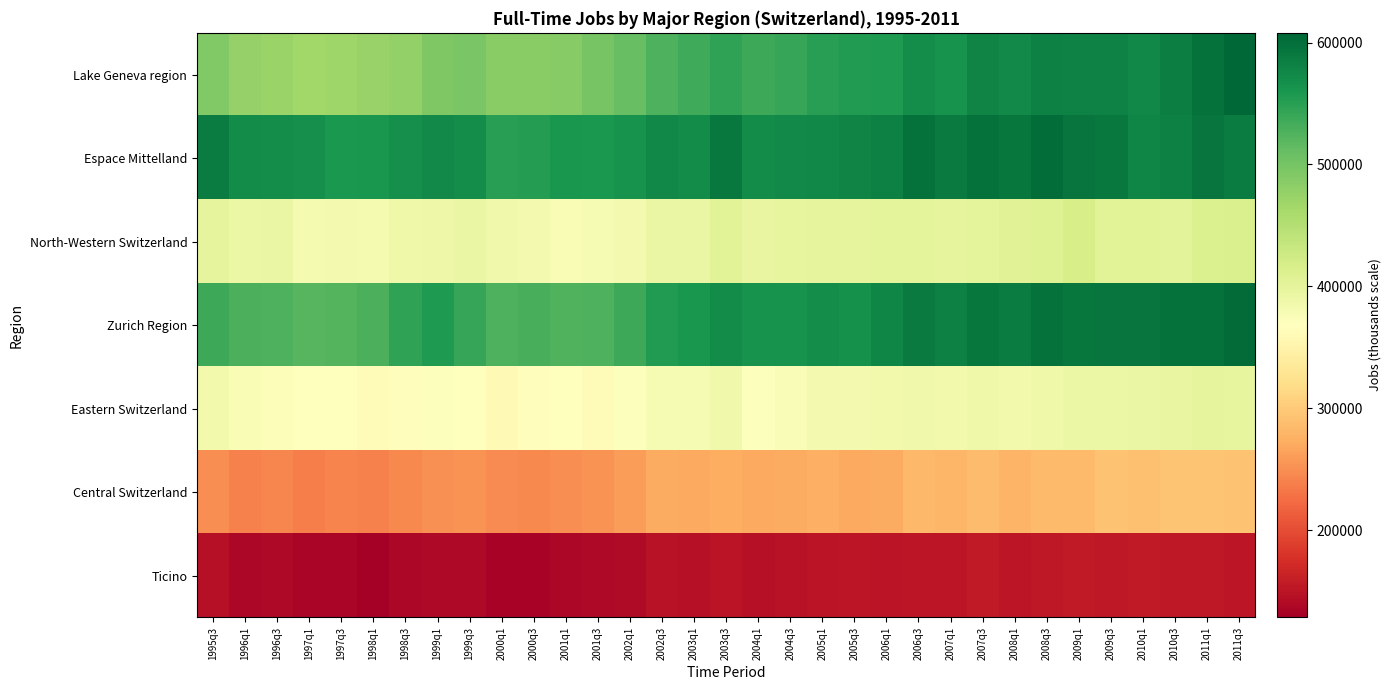

Reading right to left, extract all data points from this chart.

Lake Geneva region: 2011q3=607923.7	2011q1=596829.2	2010q3=584485.6	2010q1=574464.3	2009q3=580018.7	2009q1=580352.7	2008q3=583450.0	2008q1=573892.0	2007q3=579293.2	2007q1=564467.0	2006q3=569719.2	2006q1=557339.1	2005q3=554411.2	2005q1=550408.6	2004q3=541872.8	2004q1=538059.7	2003q3=545218.5	2003q1=535791.6	2002q3=527379.5	2002q1=509968.2	2001q3=497542.2	2001q1=487270.0	2000q3=486022.6	2000q1=485721.5	1999q3=496571.8	1999q1=493708.2	1998q3=477493.8	1998q1=474985.2	1997q3=467556.9	1997q1=467396.4	1996q3=472450.4	1996q1=476655.6	1995q3=490777.6
Espace Mittelland: 2011q3=586750.0	2011q1=593221.5	2010q3=582838.6	2010q1=577245.6	2009q3=589647.2	2009q1=594115.1	2008q3=601896.7	2008q1=591617.7	2007q3=598316.3	2007q1=588942.4	2006q3=597078.1	2006q1=582653.3	2005q3=579704.7	2005q1=574490.7	2004q3=573861.6	2004q1=570971.9	2003q3=590968.9	2003q1=572140.7	2002q3=575378.0	2002q1=564071.1	2001q3=558336.3	2001q1=559526.5	2000q3=553293.4	2000q1=551052.5	1999q3=569112.9	1999q1=573047.7	1998q3=568089.9	1998q1=560796.0	1997q3=558976.8	1997q1=567333.4	1996q3=570221.6	1996q1=572312.1	1995q3=586526.5
North-Western Switzerland: 2011q3=413703.4	2011q1=411411.4	2010q3=402804.8	2010q1=404049.0	2009q3=404135.4	2009q1=417376.0	2008q3=409255.2	2008q1=406228.8	2007q3=401530.5	2007q1=398922.4	2006q3=400935.5	2006q1=400337.2	2005q3=398790.4	2005q1=399981.4	2004q3=397097.0	2004q1=394527.6	2003q3=404371.6	2003q1=393366.5	2002q3=393283.1	2002q1=382040.0	2001q3=378080.4	2001q1=375852.9	2000q3=381567.4	2000q1=385718.0	1999q3=392831.9	1999q1=389101.8	1998q3=387378.8	1998q1=380022.4	1997q3=381613.0	1997q1=379633.8	1996q3=393659.7	1996q1=391492.3	1995q3=399863.9
Zurich Region: 2011q3=603926.5	2011q1=598287.5	2010q3=596724.4	2010q1=593942.3	2009q3=594501.6	2009q1=591249.9	2008q3=597222.8	2008q1=587290.1	2007q3=591389.0	2007q1=582658.6	2006q3=588185.8	2006q1=577502.0	2005q3=565092.6	2005q1=570409.0	2004q3=564493.1	2004q1=563277.1	2003q3=572117.1	2003q1=559738.8	2002q3=555297.5	2002q1=537173.6	2001q3=526985.3	2001q1=524978.3	2000q3=529719.6	2000q1=527004.6	1999q3=541530.8	1999q1=556111.1	1998q3=544668.0	1998q1=528914.3	1997q3=523521.1	1997q1=521017.5	1996q3=527005.5	1996q1=527859.1	1995q3=537042.1
Eastern Switzerland: 2011q3=397772.4	2011q1=398599.7	2010q3=394870.4	2010q1=394161.3	2009q3=390879.0	2009q1=391649.4	2008q3=388580.7	2008q1=383892.7	2007q3=387209.4	2007q1=383578.8	2006q3=386913.9	2006q1=384200.6	2005q3=382816.6	2005q1=382990.1	2004q3=374784.3	2004q1=371377.8	2003q3=385459.7	2003q1=379496.2	2002q3=378443.2	2002q1=371756.6	2001q3=363121.4	2001q1=366586.2	2000q3=366020.0	2000q1=360104.8	1999q3=367838.0	1999q1=371547.6	1998q3=365783.3	1998q1=364351.8	1997q3=369490.1	1997q1=370105.0	1996q3=372468.9	1996q1=375999.0	1995q3=384542.4
Central Switzerland: 2011q3=293222.4	2011q1=294161.6	2010q3=293813.3	2010q1=291505.7	2009q3=291611.6	2009q1=285674.6	2008q3=284886.3	2008q1=278688.9	2007q3=287267.6	2007q1=280643.7	2006q3=283522.1	2006q1=272313.5	2005q3=270327.1	2005q1=275577.5	2004q3=272545.6	2004q1=270561.8	2003q3=274605.0	2003q1=269243.1	2002q3=271503.8	2002q1=260891.1	2001q3=252649.6	2001q1=250313.4	2000q3=246498.7	2000q1=246858.0	1999q3=253304.9	1999q1=252161.8	1998q3=245783.7	1998q1=239239.4	1997q3=241819.3	1997q1=238913.7	1996q3=243431.6	1996q1=240269.1	1995q3=248916.5
Ticino: 2011q3=152004.9	2011q1=153701.3	2010q3=154068.3	2010q1=155143.2	2009q3=153946.0	2009q1=156005.4	2008q3=154730.2	2008q1=152657.6	2007q3=154948.0	2007q1=151536.8	2006q3=152697.3	2006q1=149953.4	2005q3=152372.8	2005q1=149746.1	2004q3=147859.7	2004q1=145750.3	2003q3=150510.3	2003q1=147173.2	2002q3=149153.9	2002q1=140090.0	2001q3=139526.9	2001q1=136580.1	2000q3=134243.1	2000q1=133216.0	1999q3=138046.0	1999q1=139727.1	1998q3=137722.3	1998q1=128659.6	1997q3=134750.4	1997q1=135130.1	1996q3=138234.2	1996q1=136968.8	1995q3=145642.1